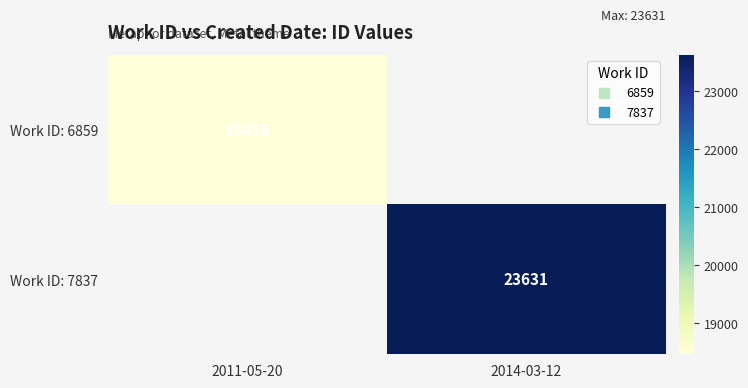

At how many categories does at least one series exceed 22443?

1